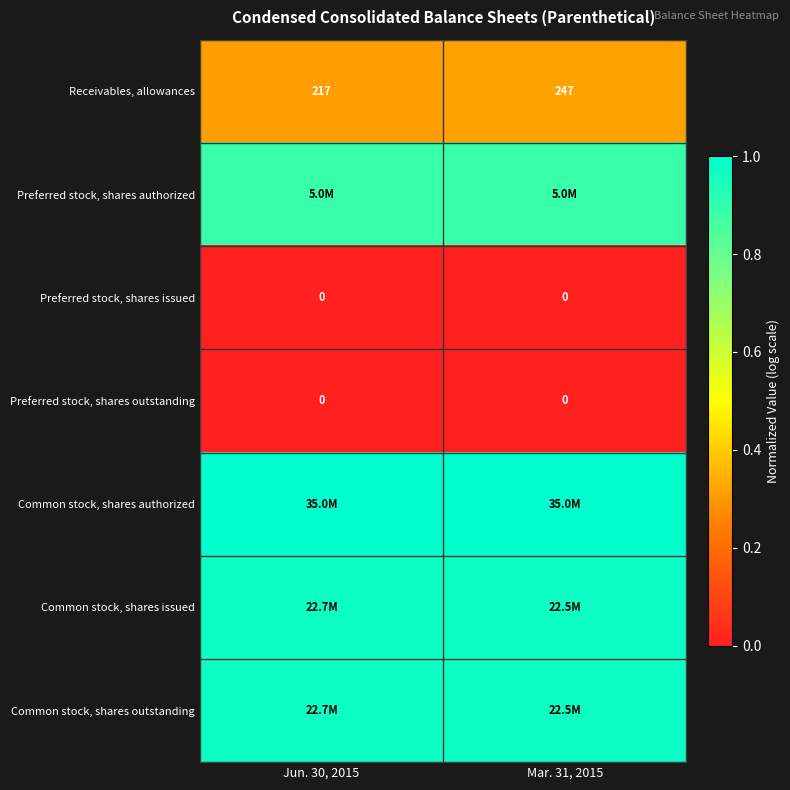

Is the value of Preferred stock, shares authorized at Jun. 30, 2015 greater than the value of Receivables, allowances at Jun. 30, 2015?

Yes